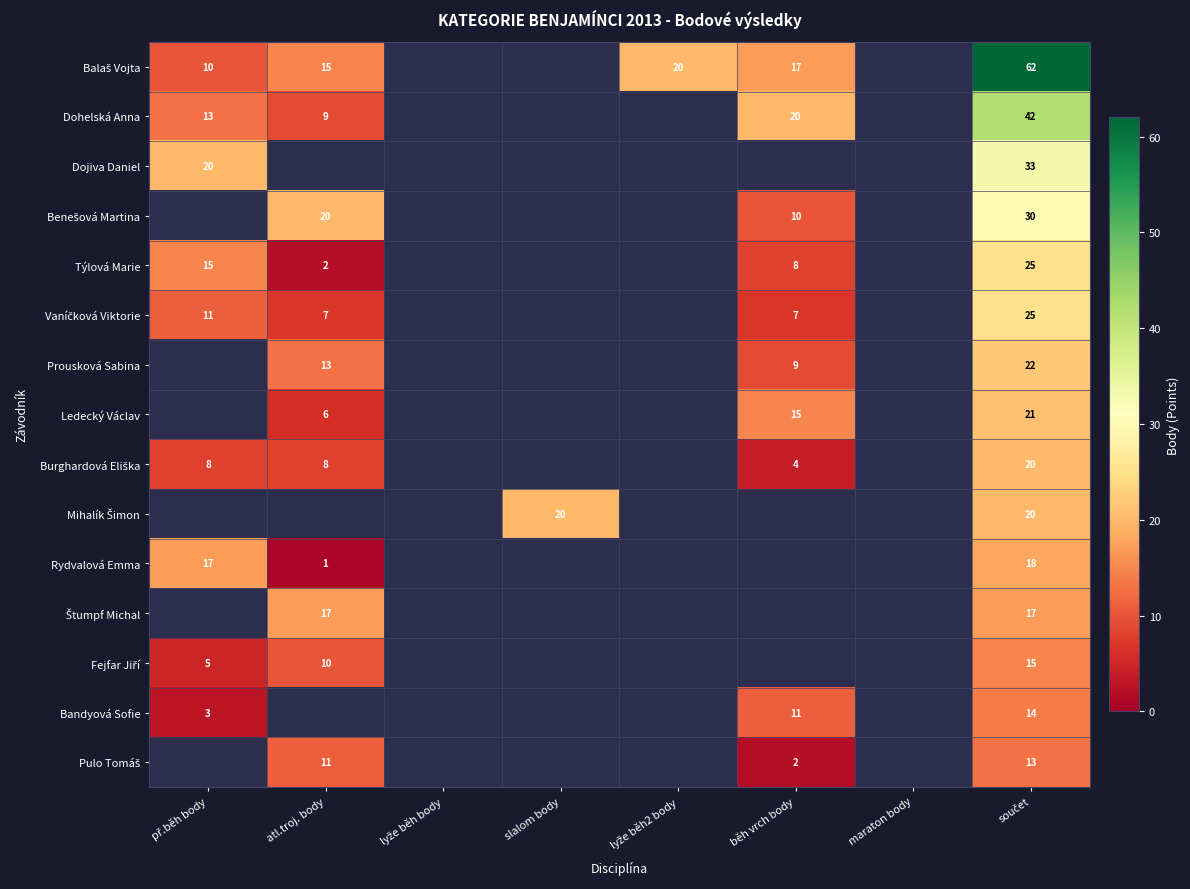

The value of Pulo Tomáš at součet is 5.9. True or false?

False